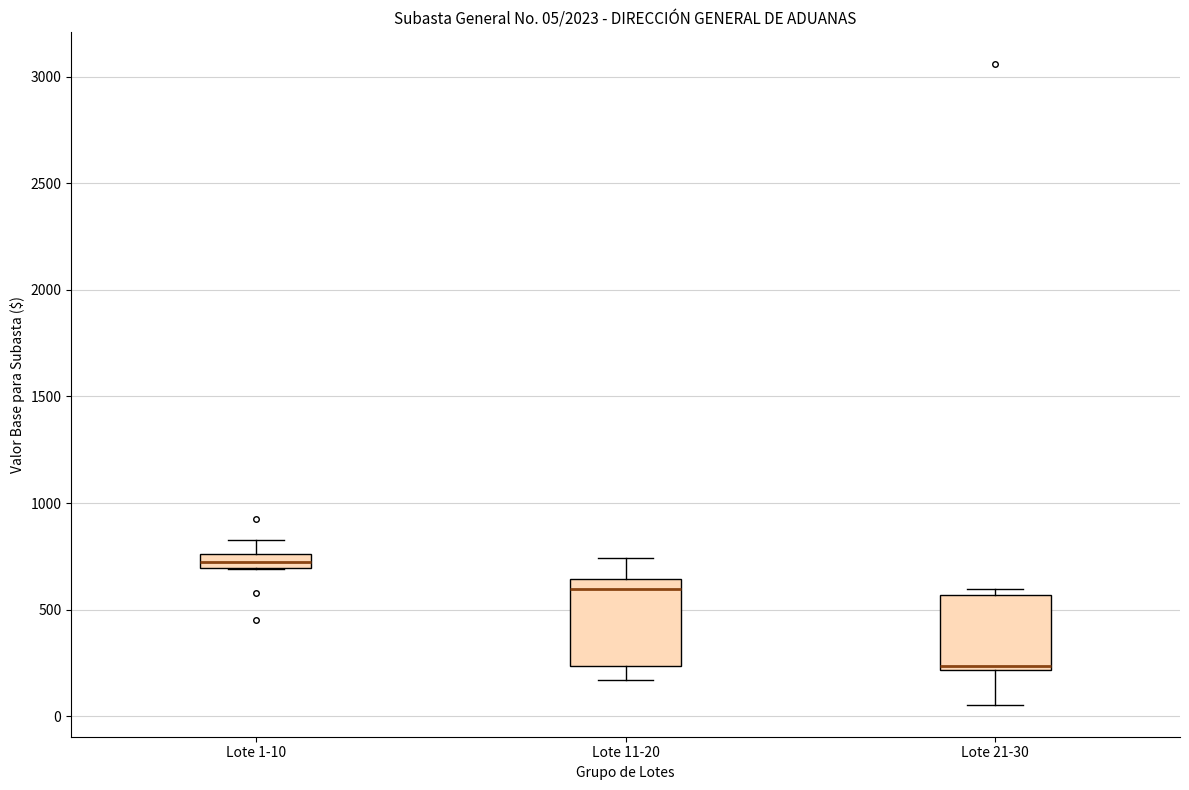

Which box has the lowest median line?

Lote 21-30